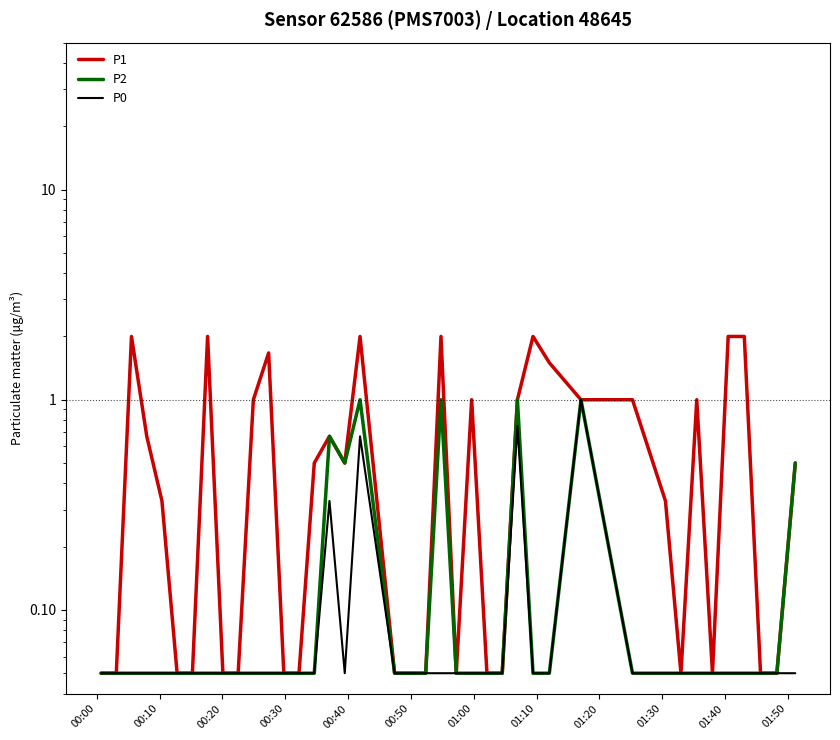

What is the total value across all series at 01:00?

0.2